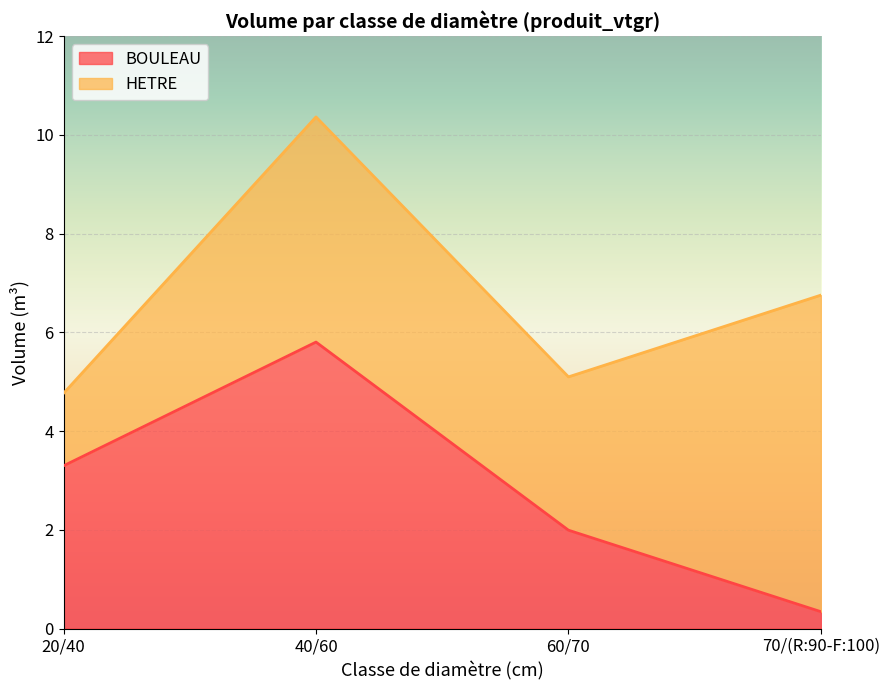

Reading left to right, list all the values displayed in this chart.

3.3	5.8	2.0	0.3